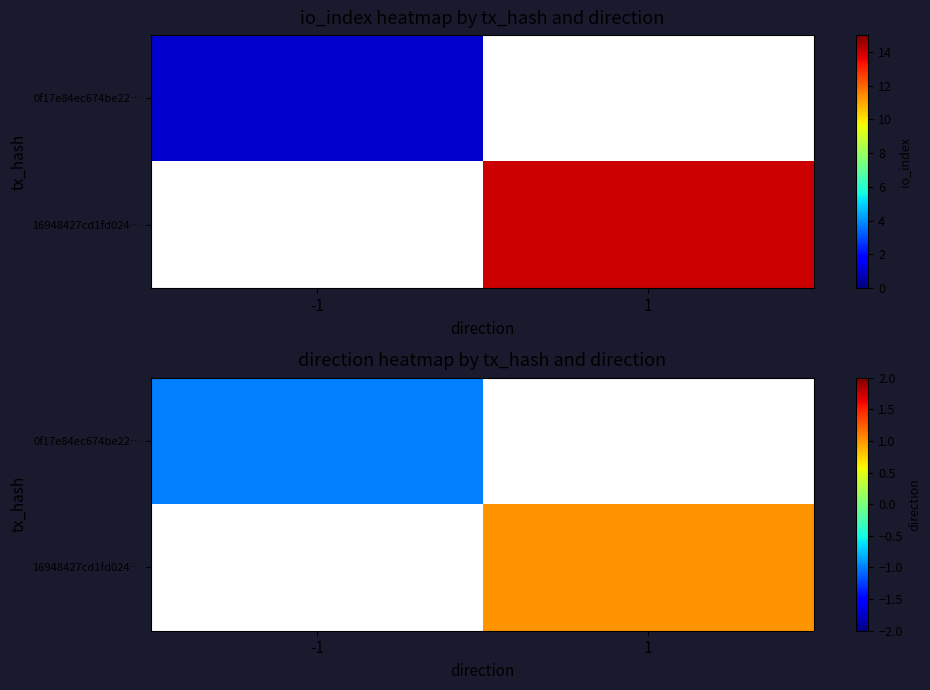

The 16948427cd1fd024… series shows 0.4 at 1. True or false?

False